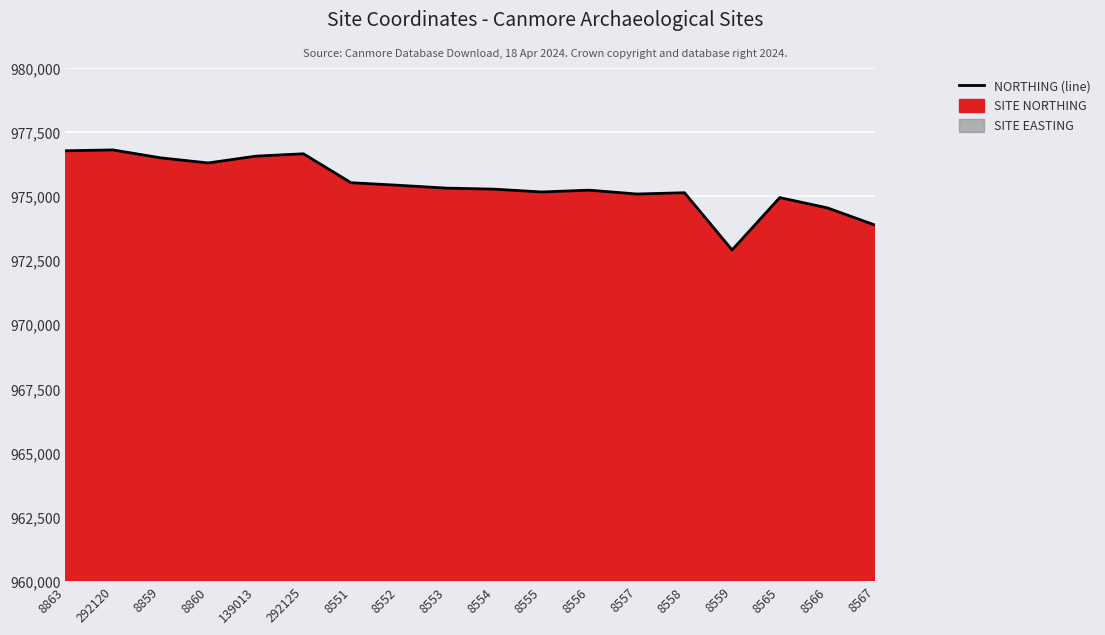

Rank the categories by value from highest to lowest.

292120, 8863, 292125, 139013, 8859, 8860, 8551, 8552, 8553, 8554, 8556, 8555, 8558, 8557, 8565, 8566, 8567, 8559